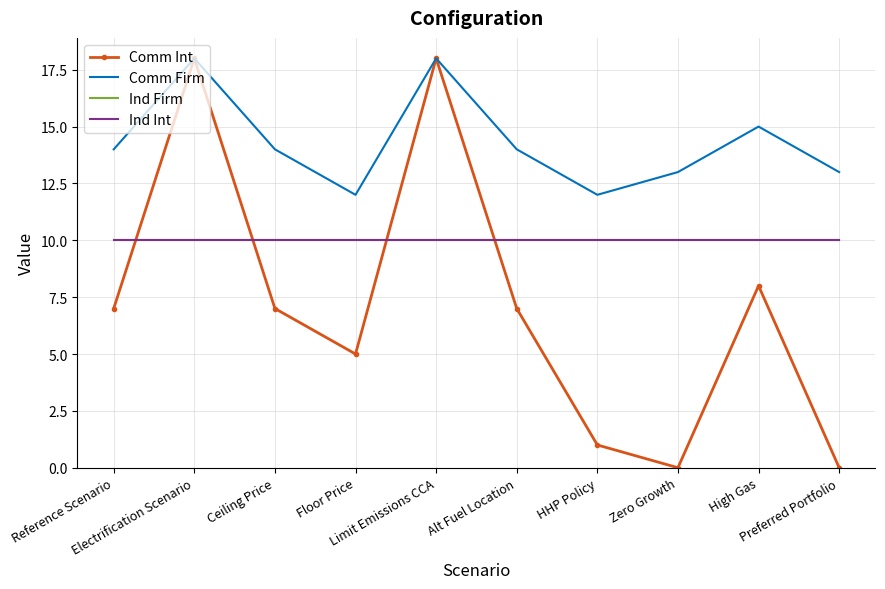

Reading left to right, what are all the values shown in this chart?

Comm Int: 7	18	7	5	18	7	1	0	8	0
Comm Firm: 14	18	14	12	18	14	12	13	15	13
Ind Firm: 10	10	10	10	10	10	10	10	10	10
Ind Int: 10	10	10	10	10	10	10	10	10	10